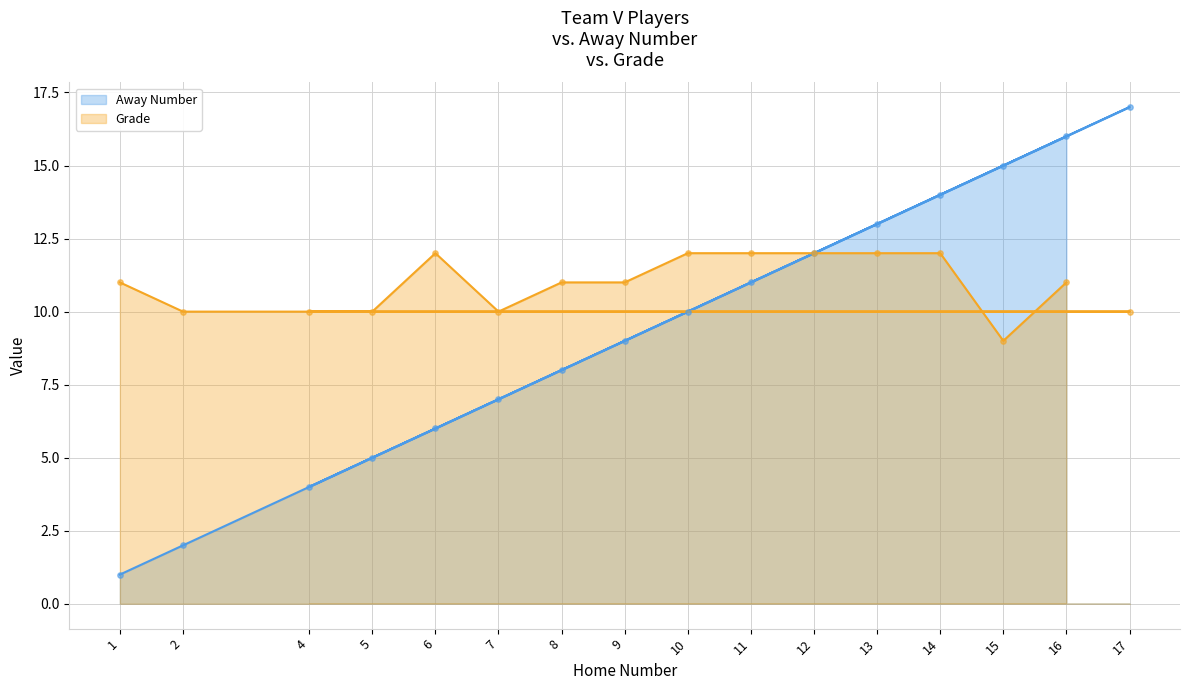

At which category is the sum across all series the highest?

17